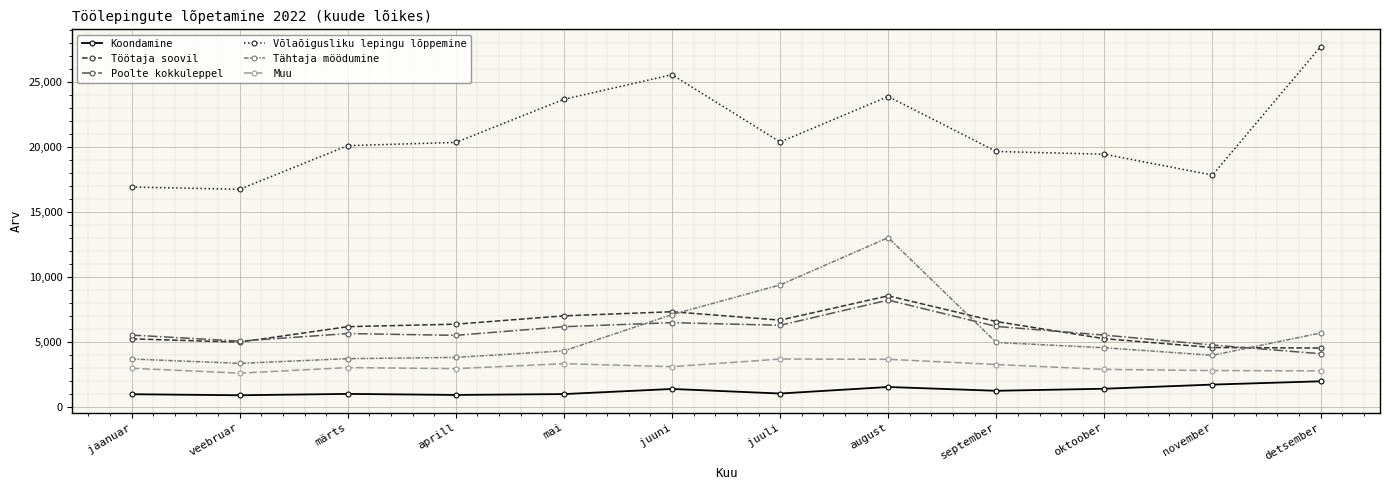

True or false: Töötaja soovil and Muu cross at least once.

False